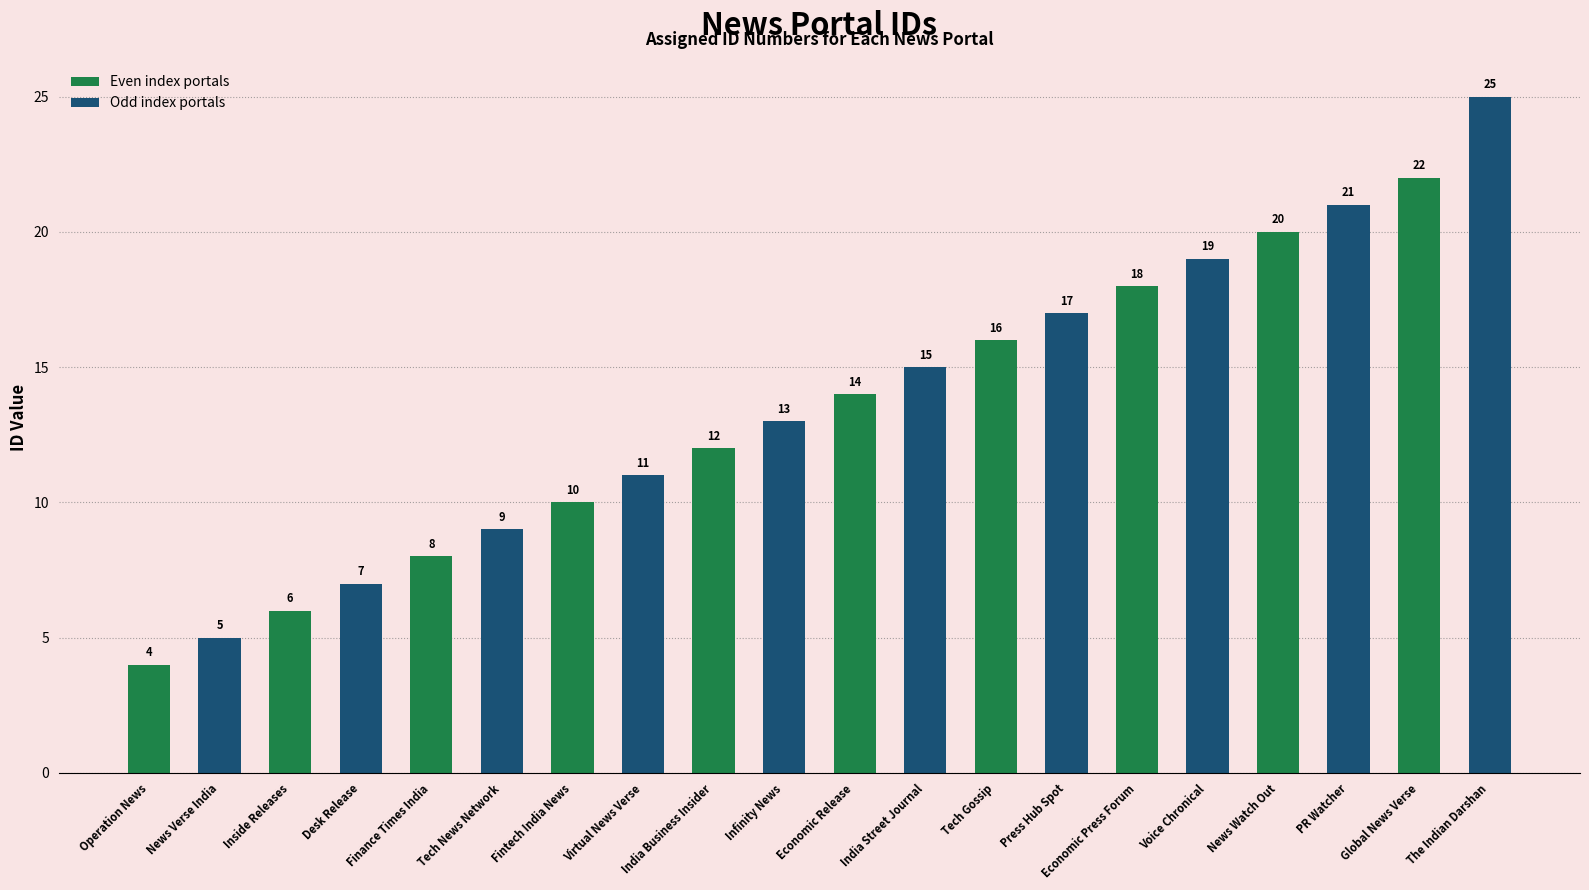

List the labels in order of value, largest first.

The Indian Darshan, Global News Verse, PR Watcher, News Watch Out, Voice Chronical, Economic Press Forum, Press Hub Spot, Tech Gossip, India Street Journal, Economic Release, Infinity News, India Business Insider, Virtual News Verse, Fintech India News, Tech News Network, Finance Times India, Desk Release, Inside Releases, News Verse India, Operation News